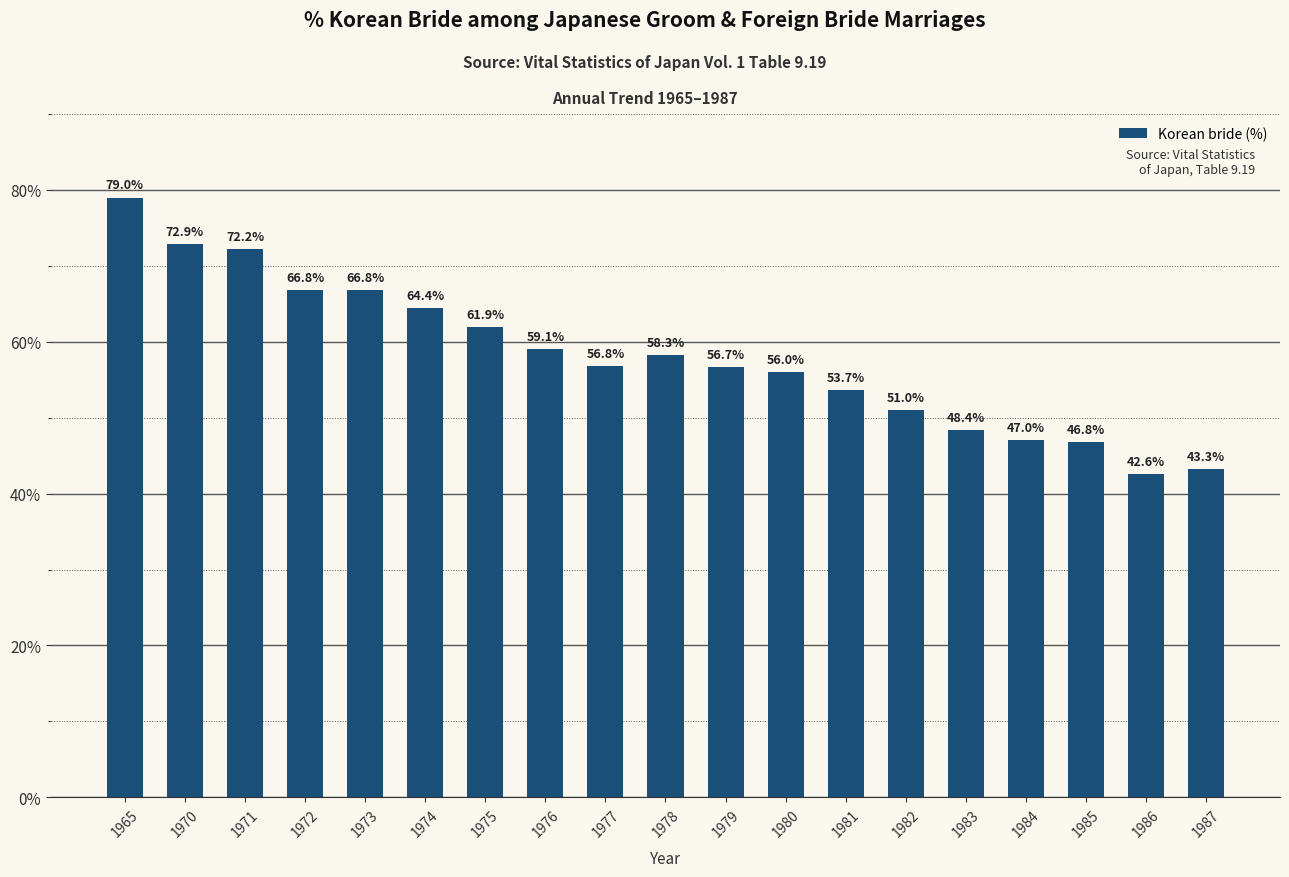

Are the bars grouped side by side (vs. stacked)?

No